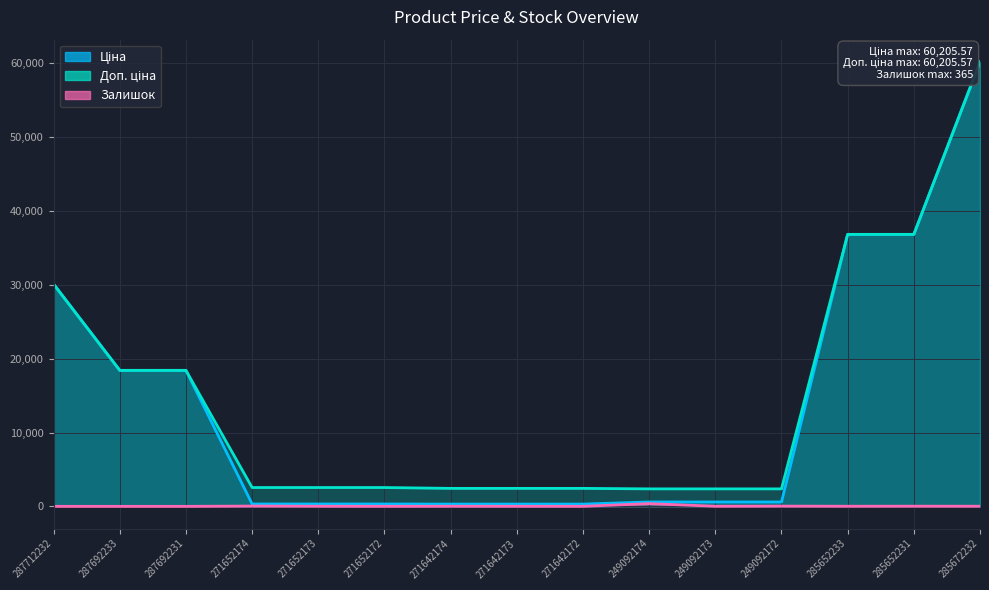

Is the value of Доп. ціна at 285652231 greater than the value of Ціна at 285652233?

No